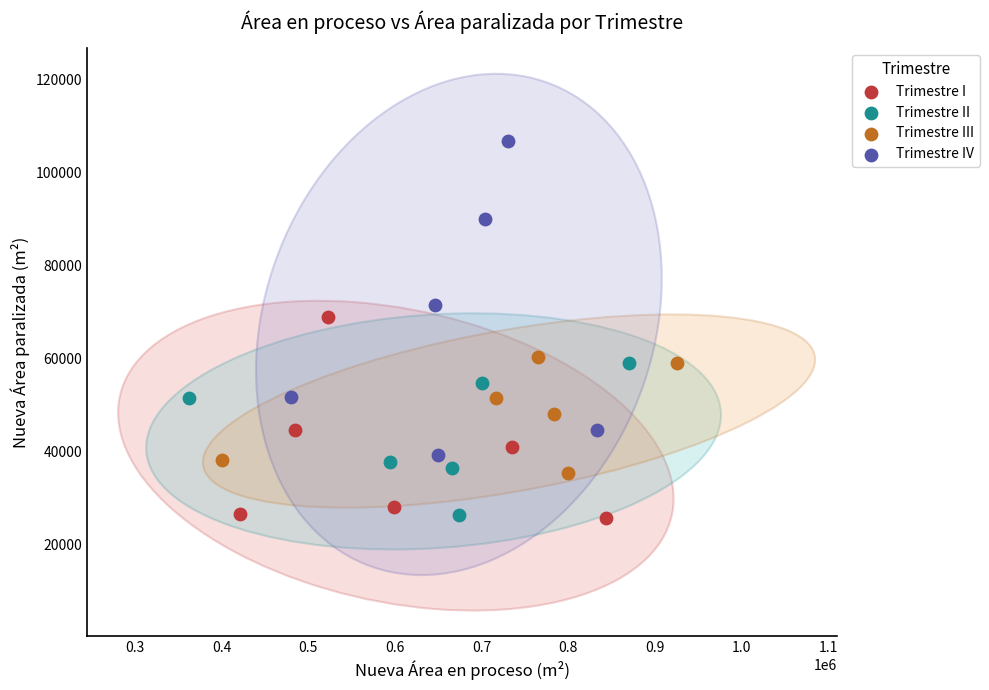

Which series has the largest Y range (max minus min)?

Trimestre IV